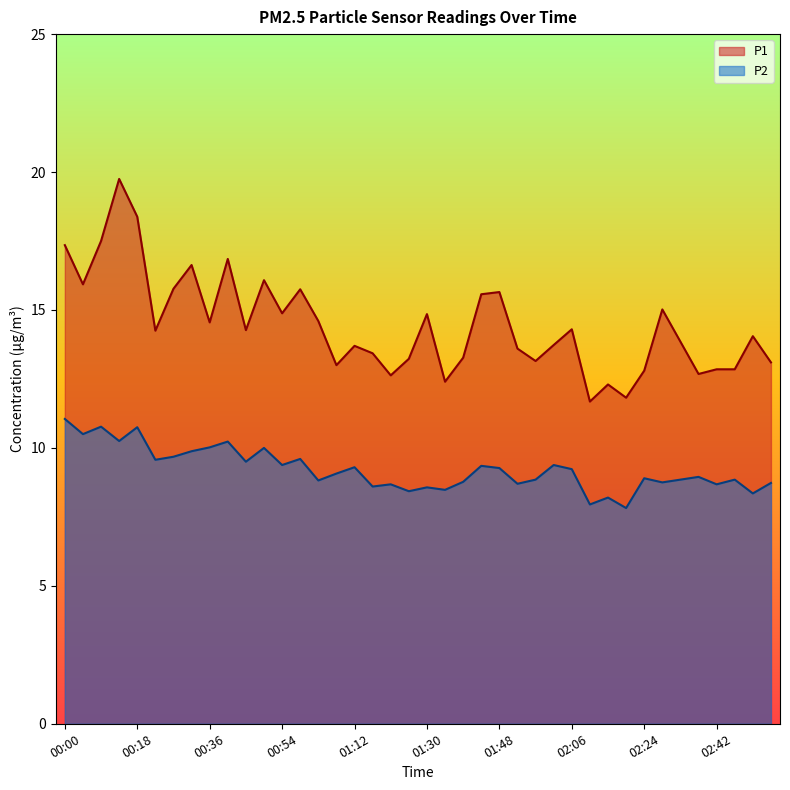

True or false: P2 has a value of 5.6 at 01:17.

False